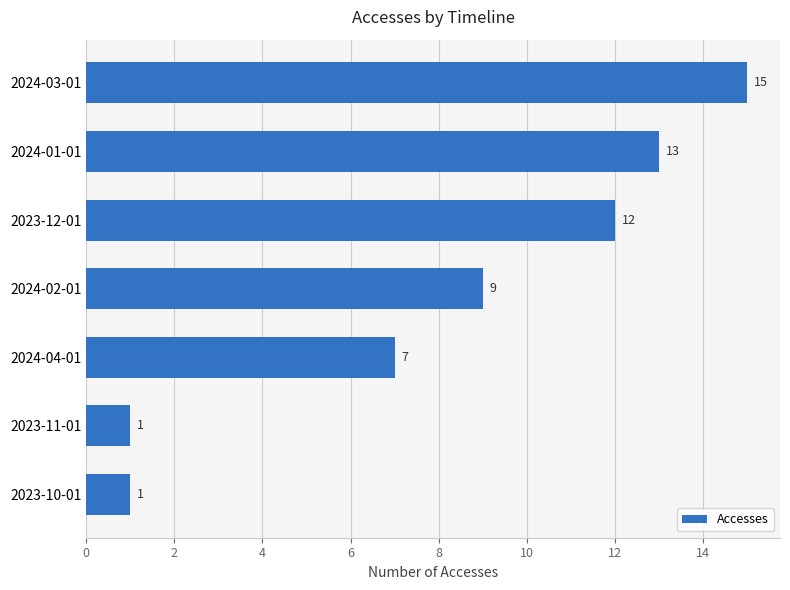

True or false: the data shows 16 at 2024-02-01.

False